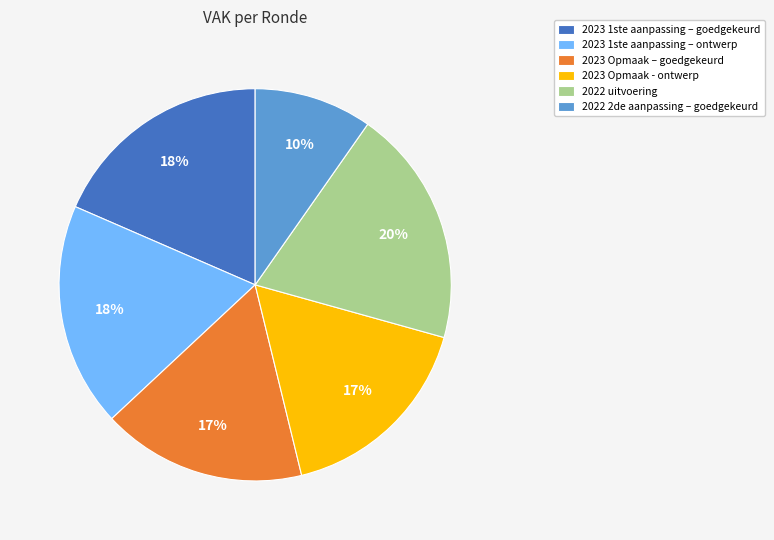

Is there a majority slice in this chart?

No